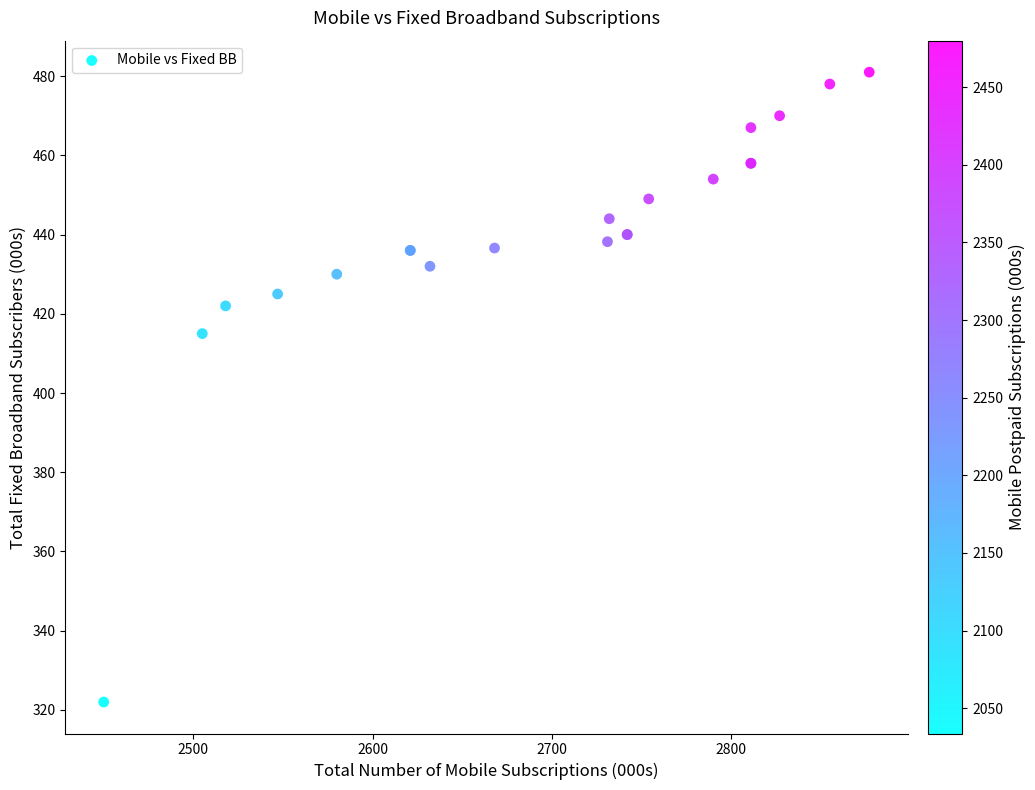

What Y value in the scatter plot is closest to 401?

415.0